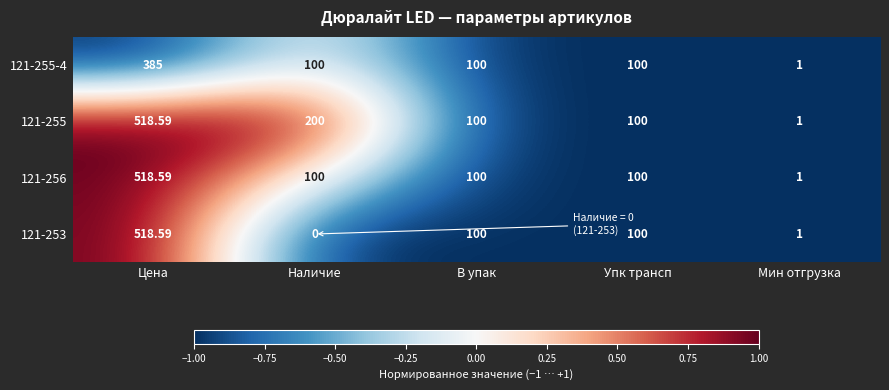

Which series has the largest total across all categories?

121-255